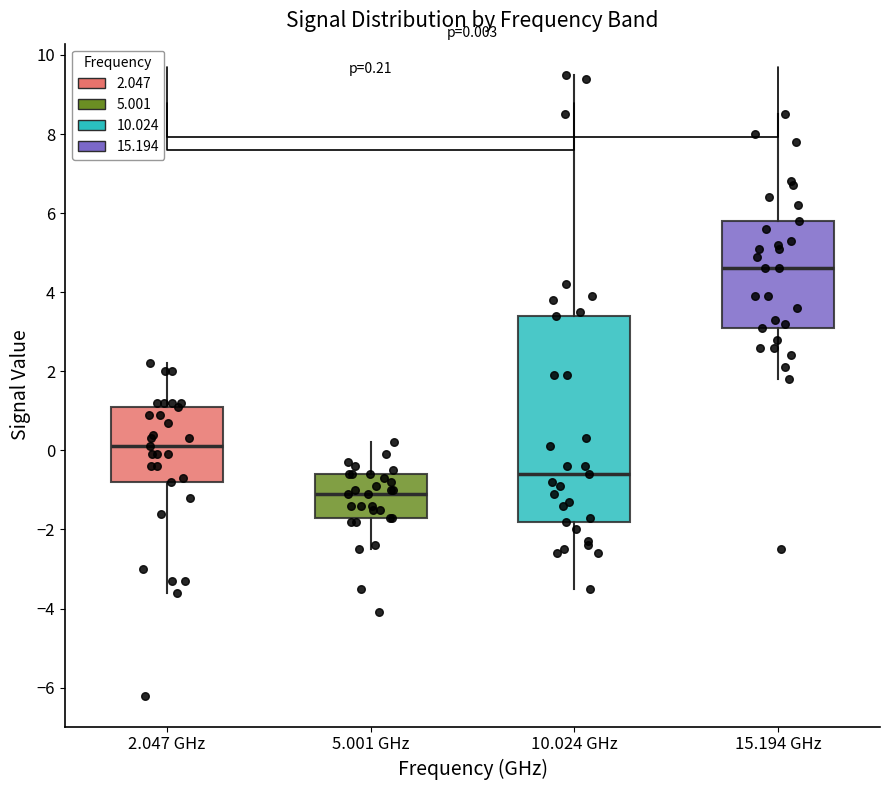

Which box is the tallest, from its lower edge to its upper edge?

10.024 GHz